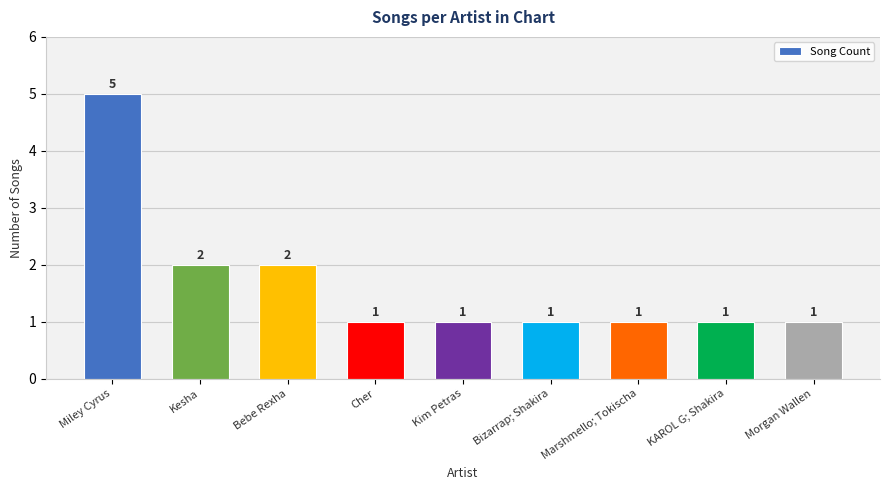

What is the change in value from Kesha to Bizarrap; Shakira?

-1